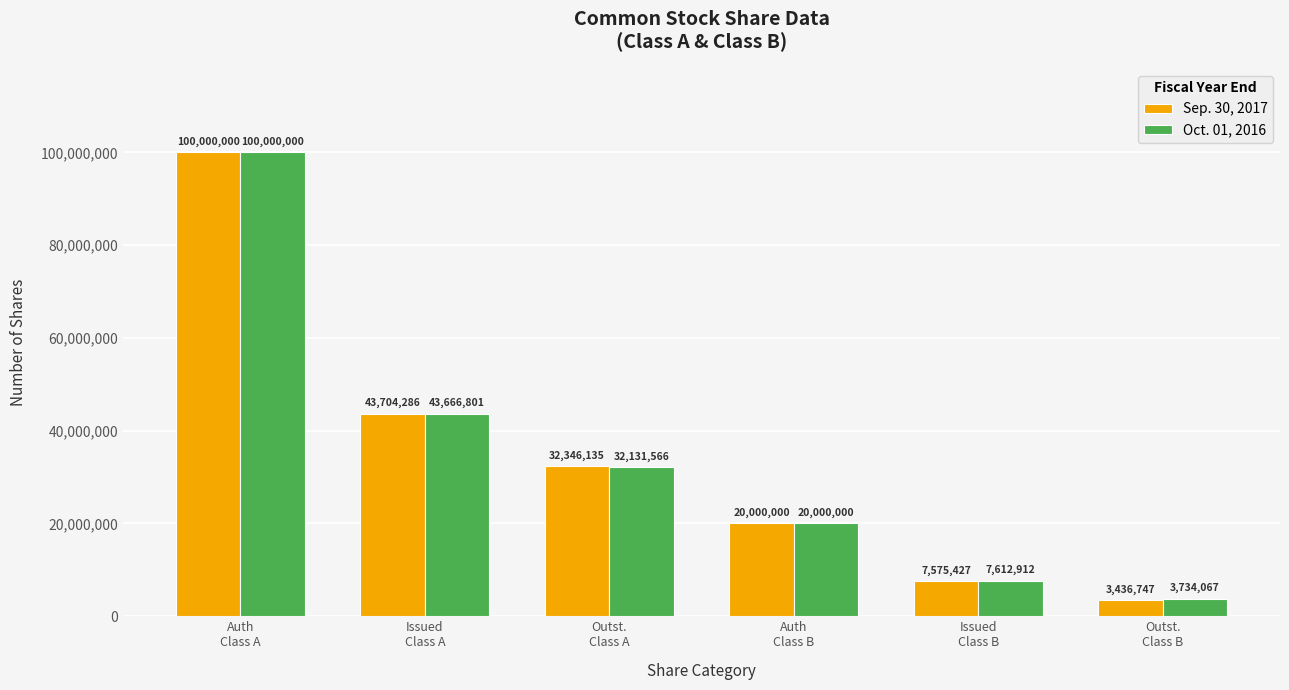

At Issued
Class B, list the series in order from largest to smallest.

Oct. 01, 2016, Sep. 30, 2017